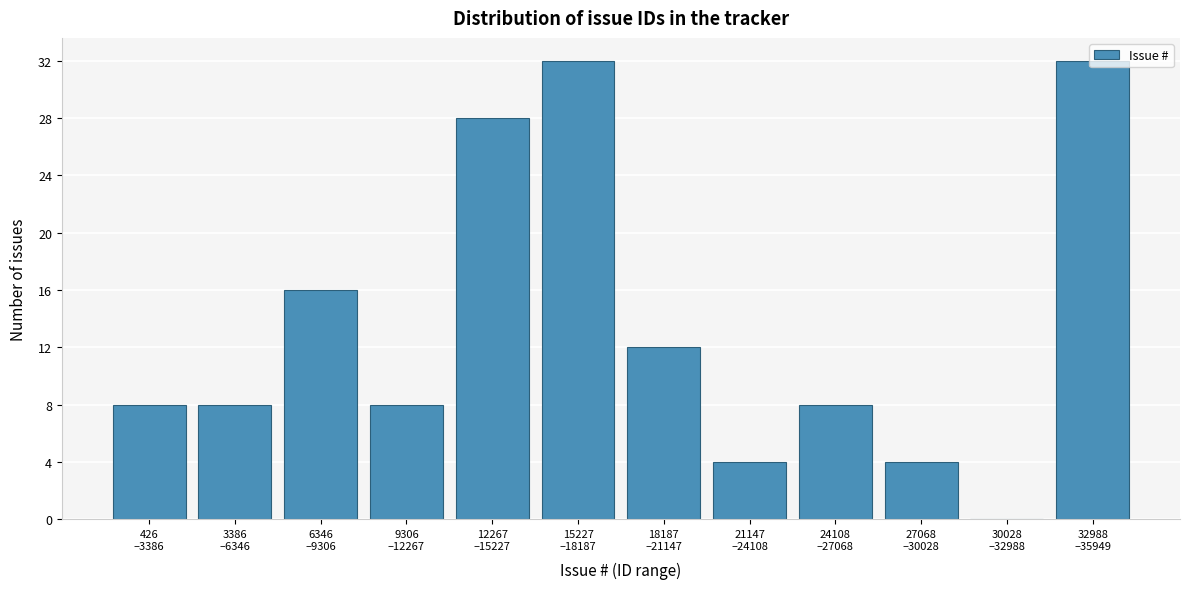

What is the maximum value shown in the chart?

32